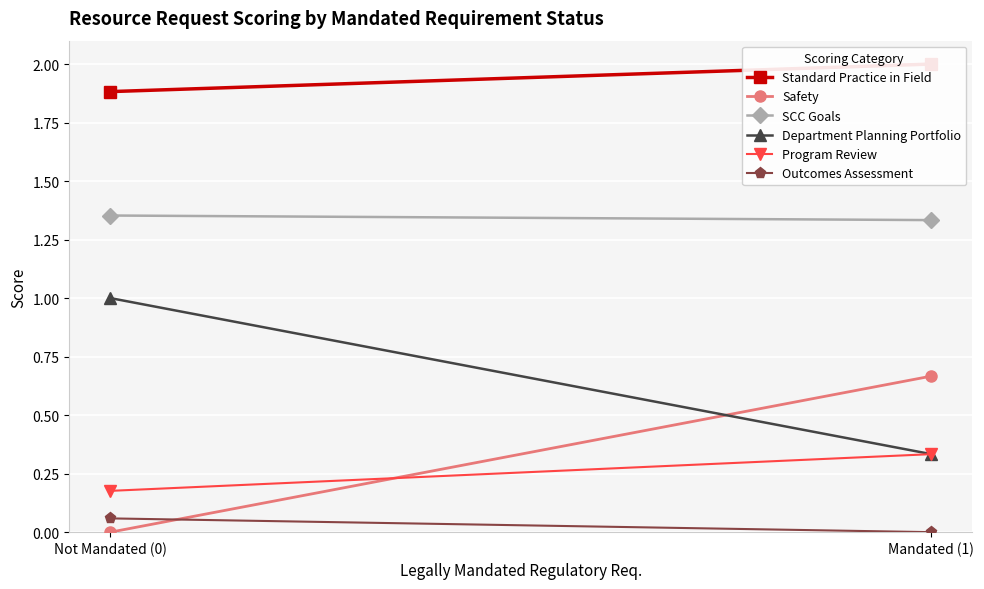

What position from the left is Mandated (1)?

2